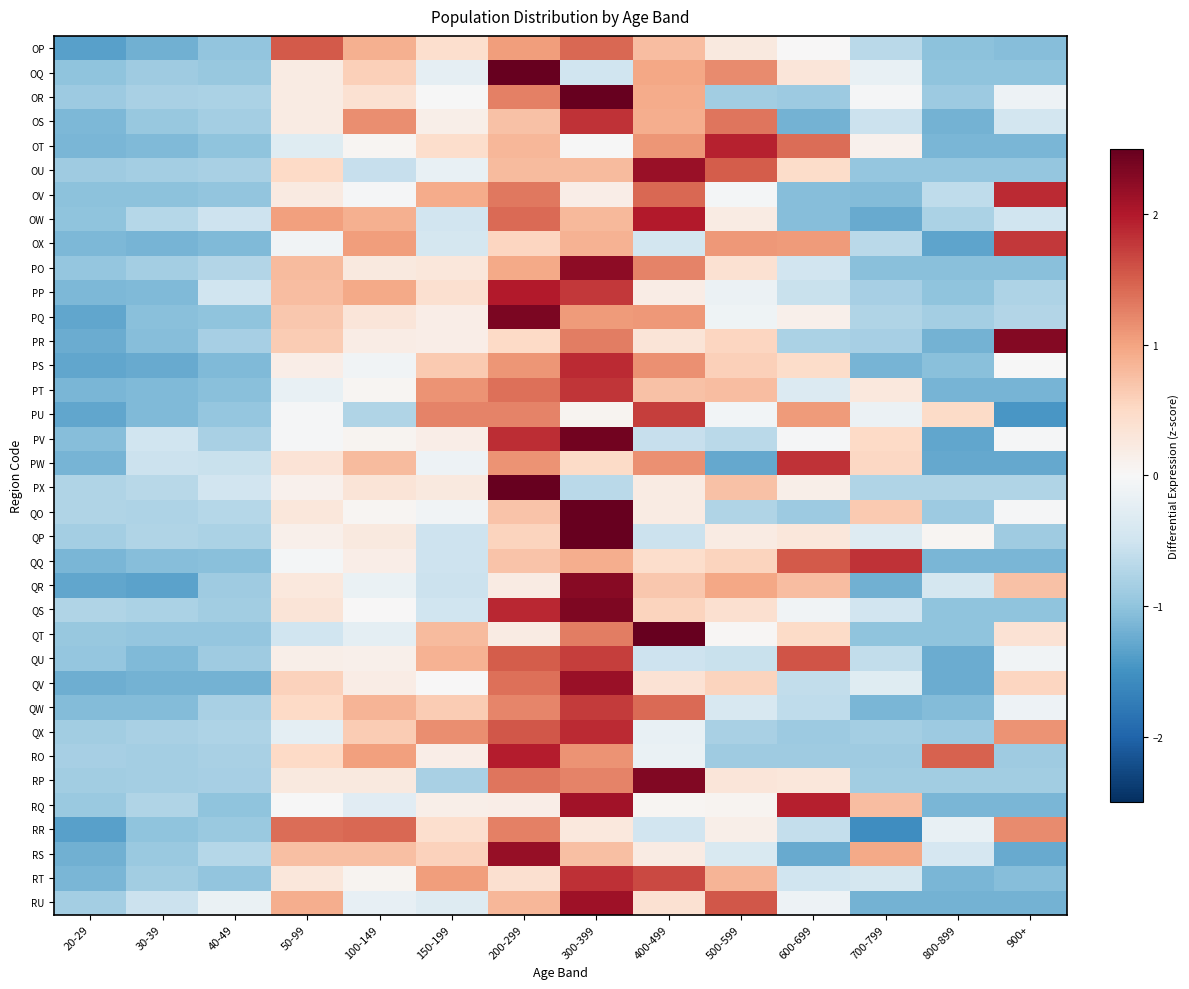

Rank the series by their maximum value, from highest to lowest.

QP, PX, QO, OR, QT, OQ, PV, PQ, QS, RP, PR, QR, PO, RS, QV, OU, RU, RQ, OW, PP, RO, OT, PS, QX, OV, RT, QQ, PW, OS, PT, OX, QW, QU, PU, OP, RR